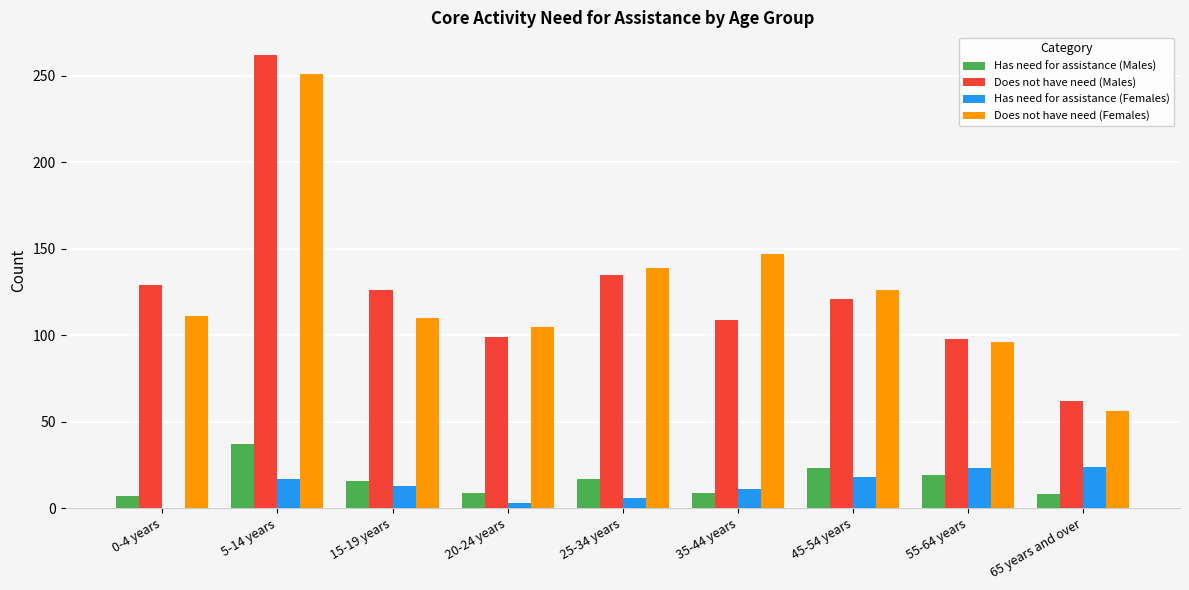

What are all the series names shown in the legend?

Has need for assistance (Males), Does not have need (Males), Has need for assistance (Females), Does not have need (Females)